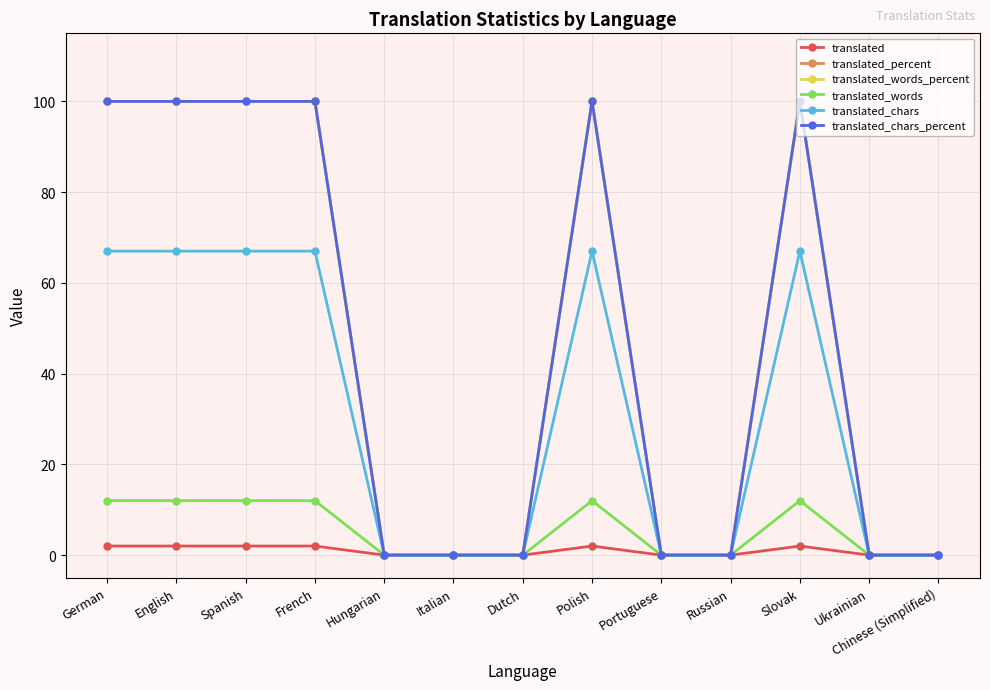

Between Hungarian and French, which is larger?

French